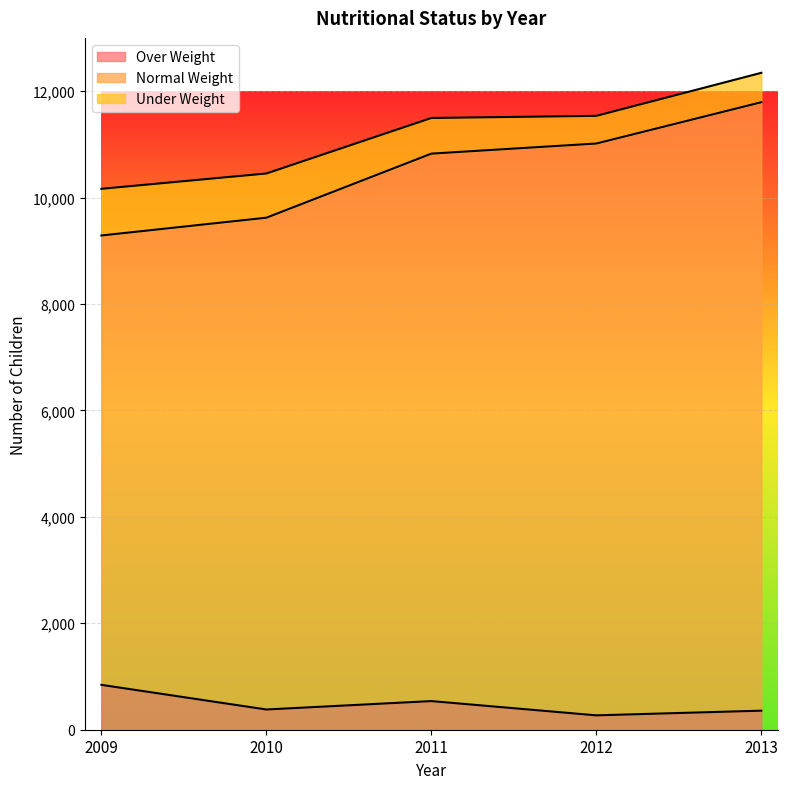

What is the highest value of the Over Weight series?

843